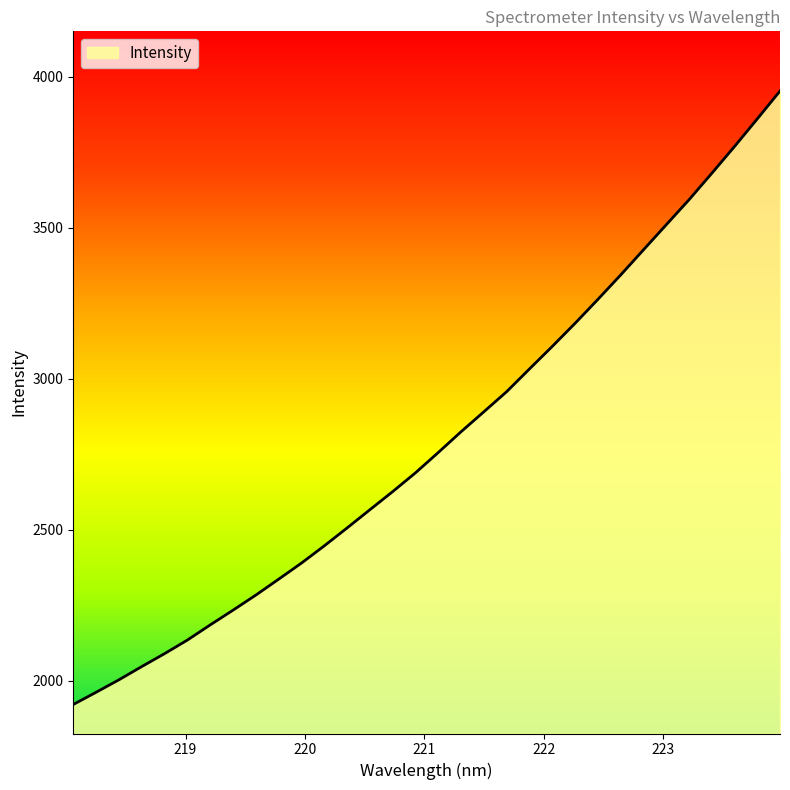

What is the smallest value displayed?

1922.1